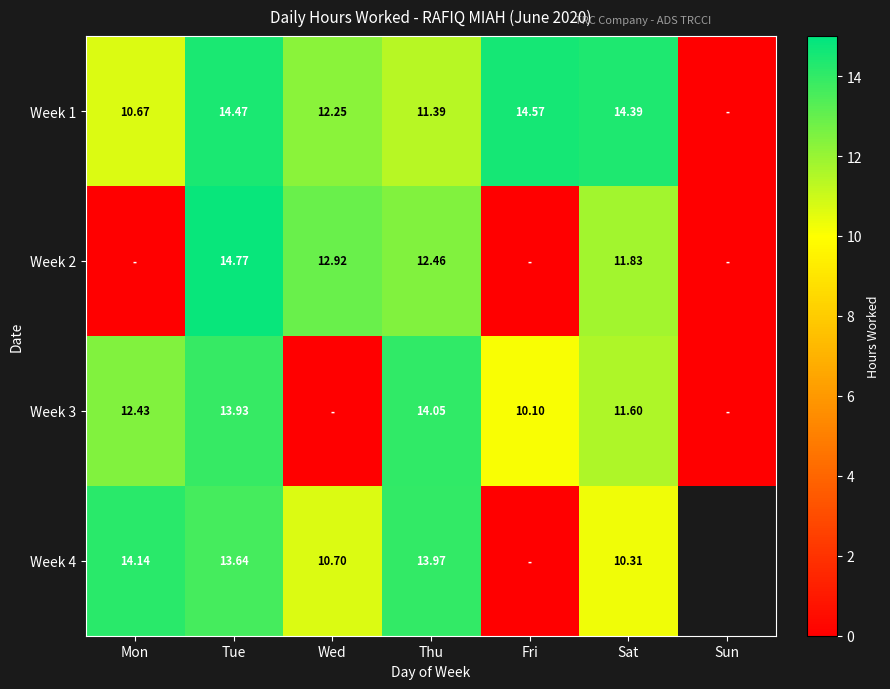

The Week 3 series shows 14.1 at Thu. True or false?

True